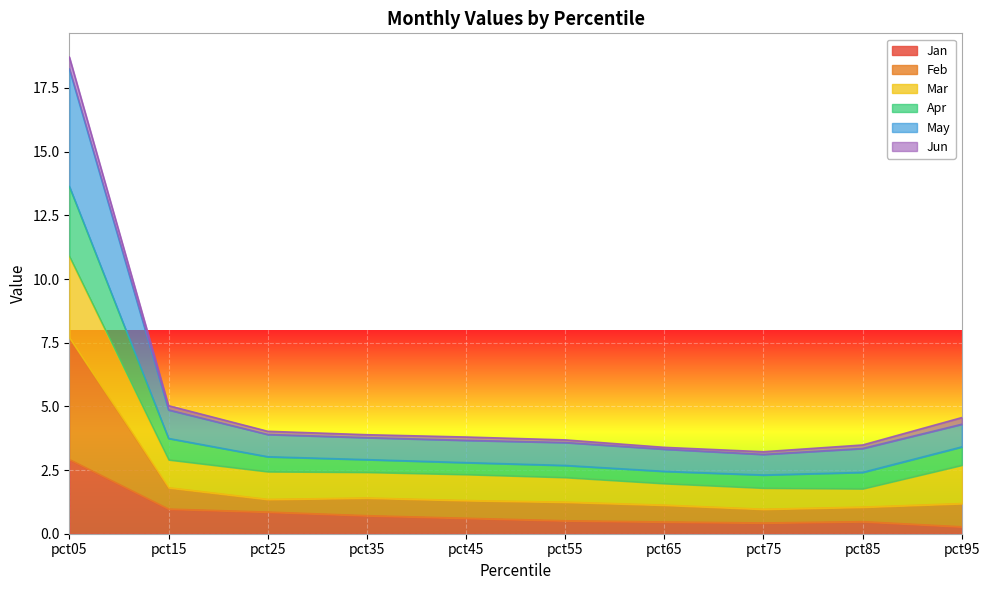

At which category is the sum across all series the highest?

pct05